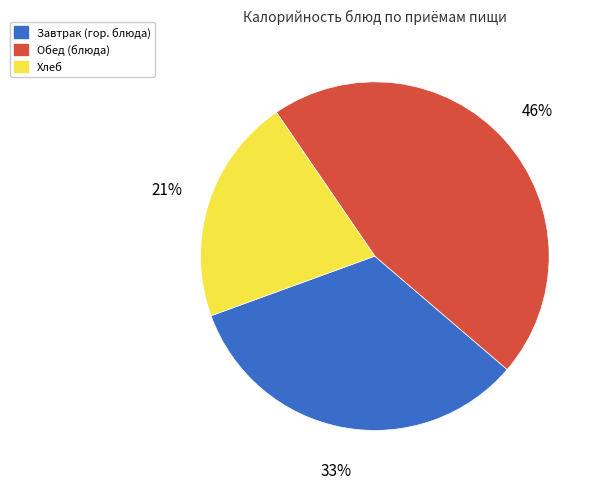

To the nearest percent, what is the difference between the largest and smallest slice percentages?

25%